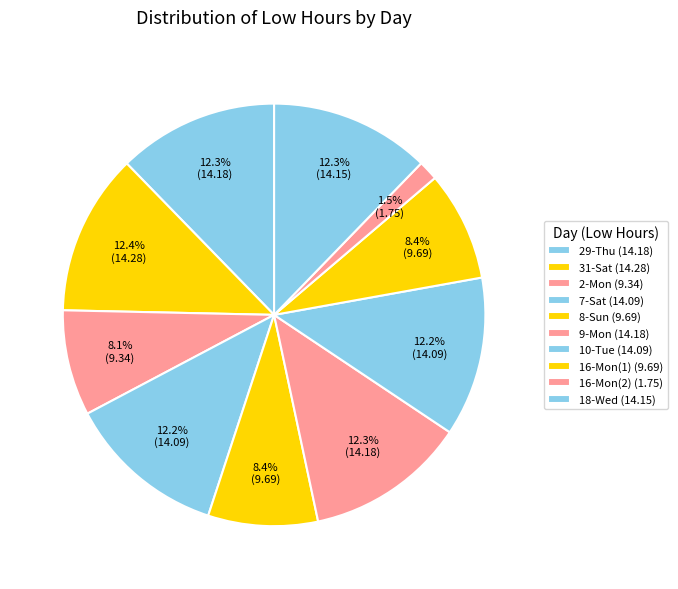

Is it true that 8-Sun is 1% of the pie?

False